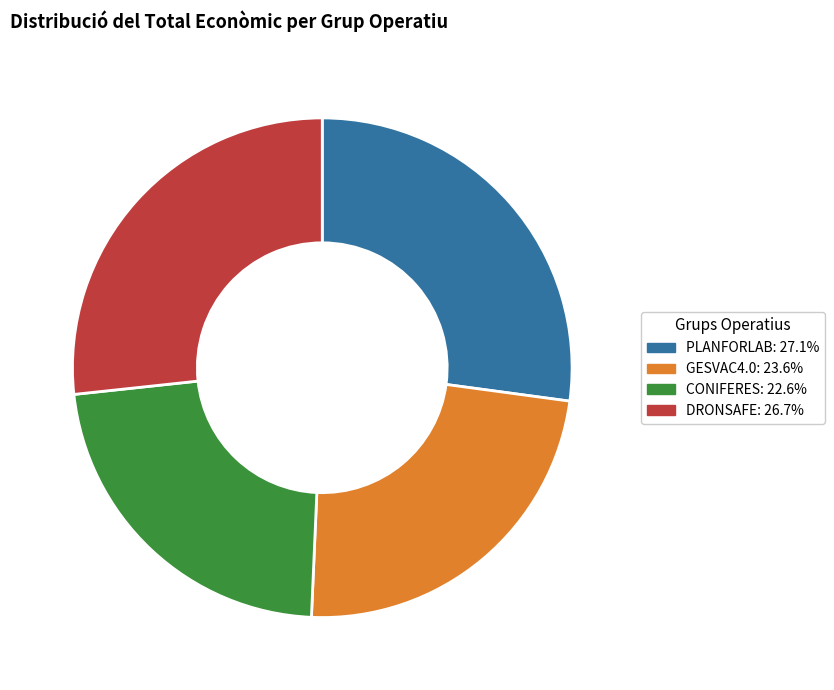

Count the number of slices in the pie.

4